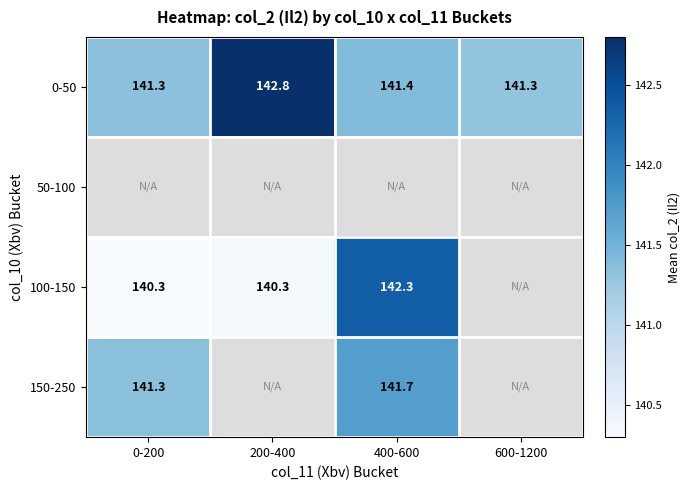

Is the value of 100-150 at 200-400 greater than the value of 150-250 at 400-600?

No